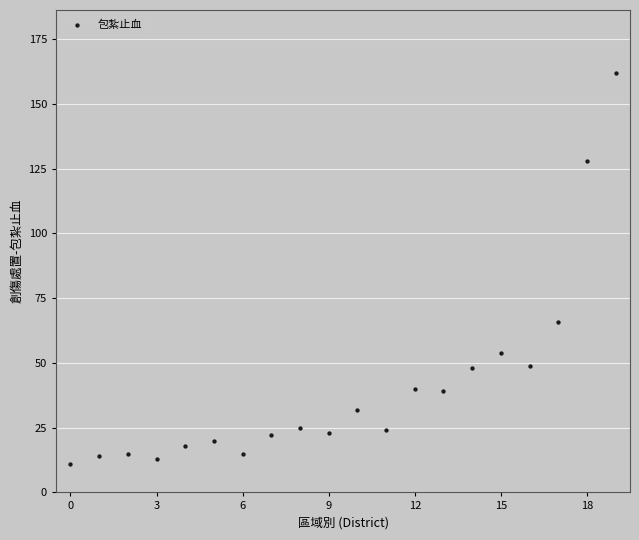

What is the range of Y values (max minus min)?

151